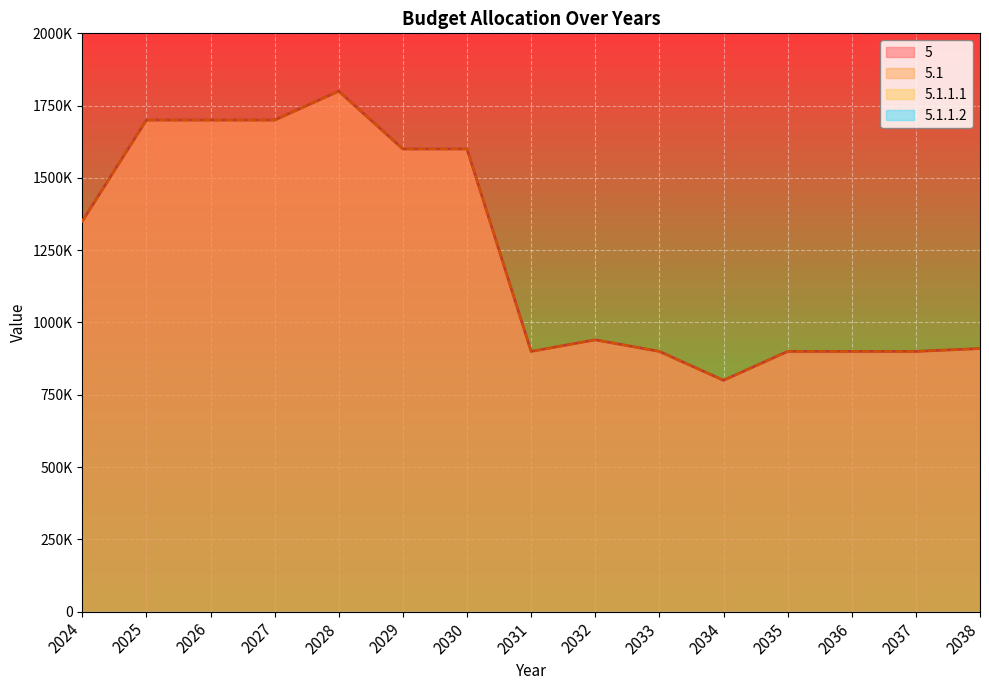

Rank the series at 2031 from lowest to highest value.

5, 5.1